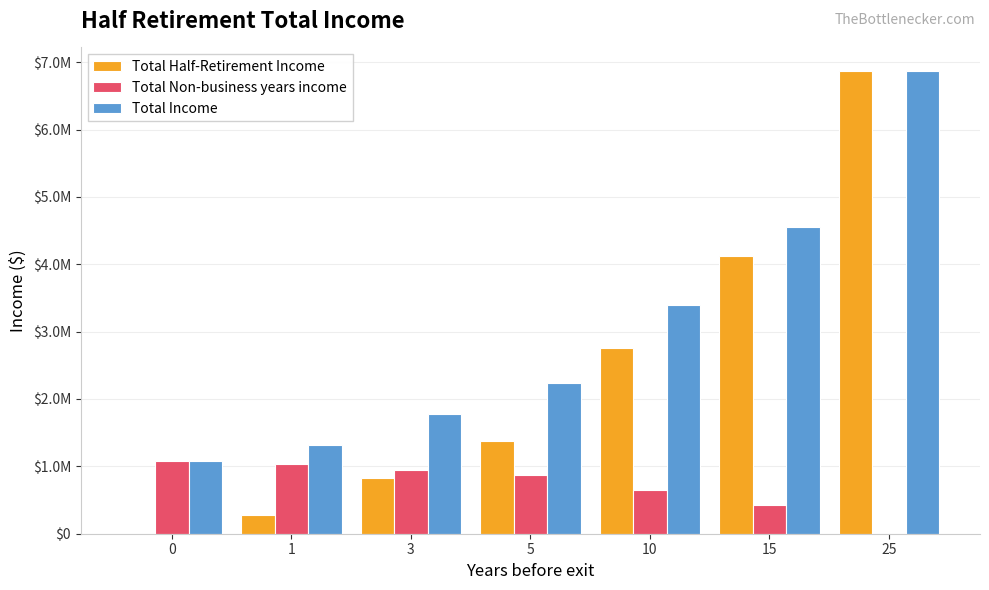

Which has a higher value, 25 or 15?

25